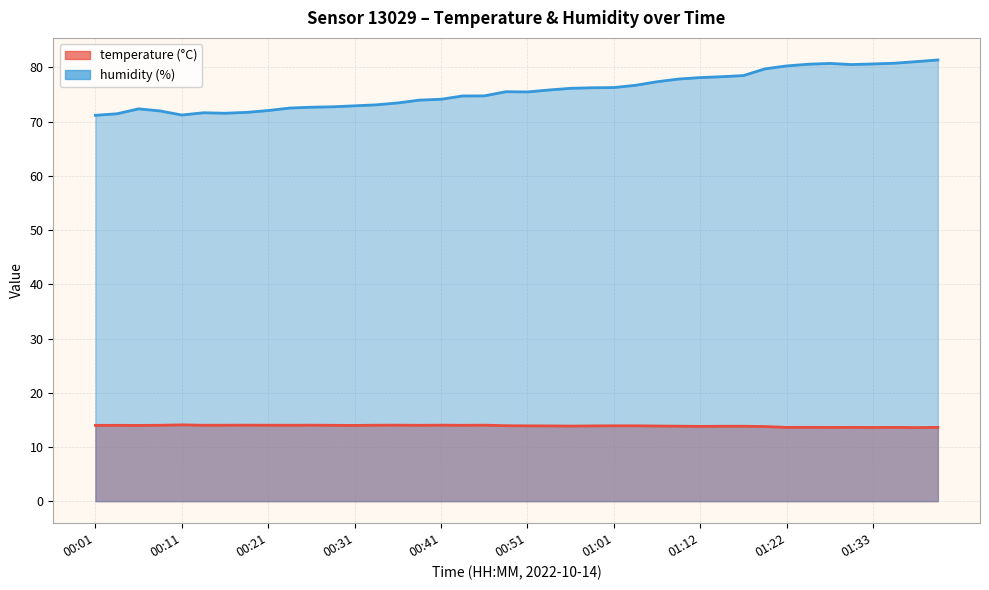

What position from the left is 00:46?

19